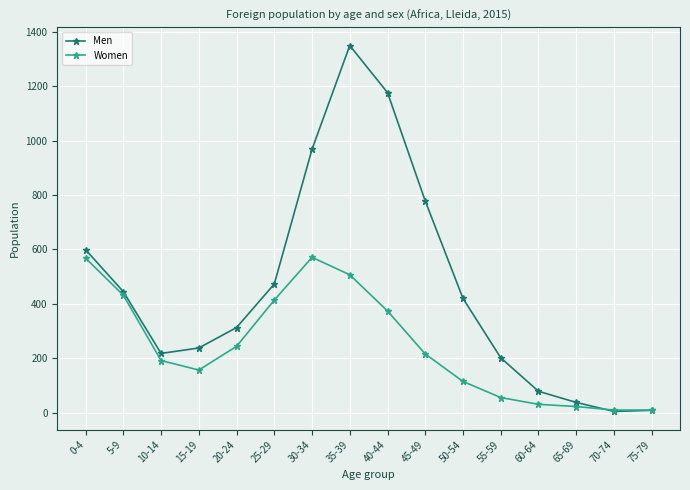

What is the difference between the second highest and minimum values in the Men series?

1171